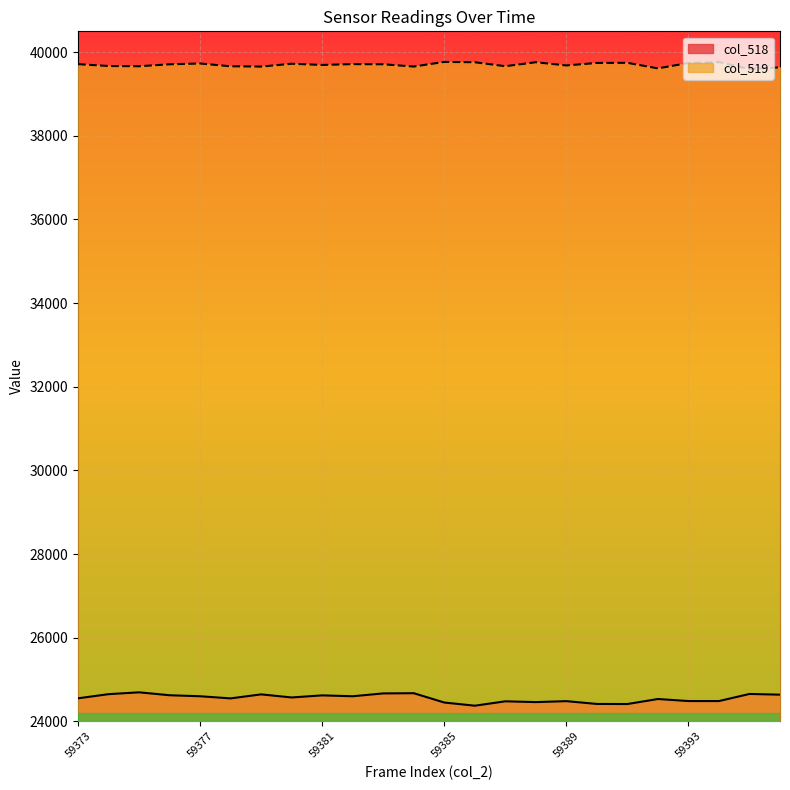

True or false: col_518 and col_519 cross at least once.

False